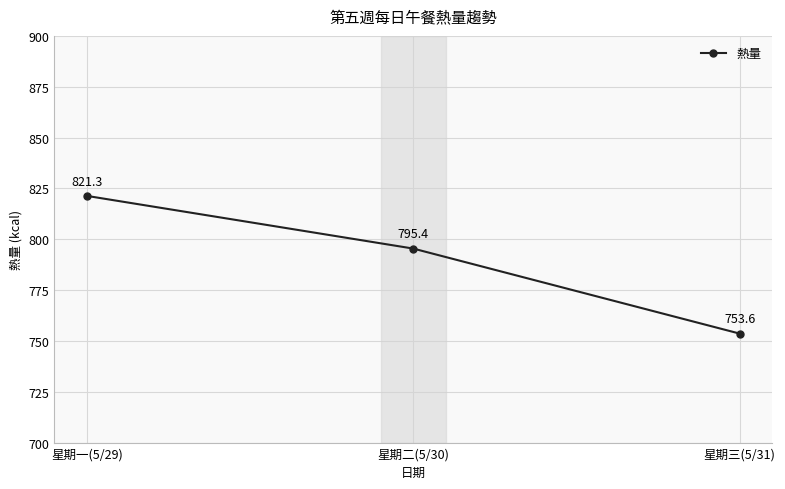

Which category has the lowest value across all series?

星期三(5/31)